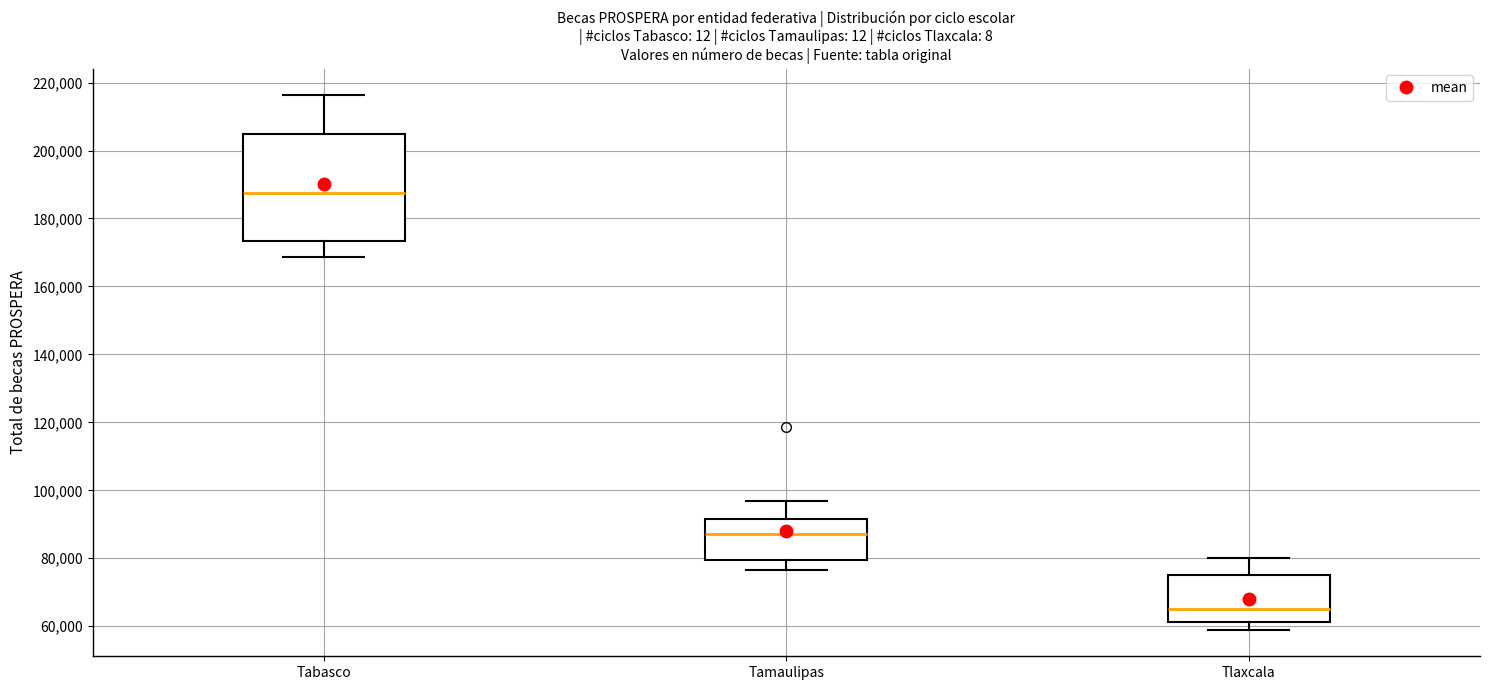

Which box has the highest median line?

Tabasco